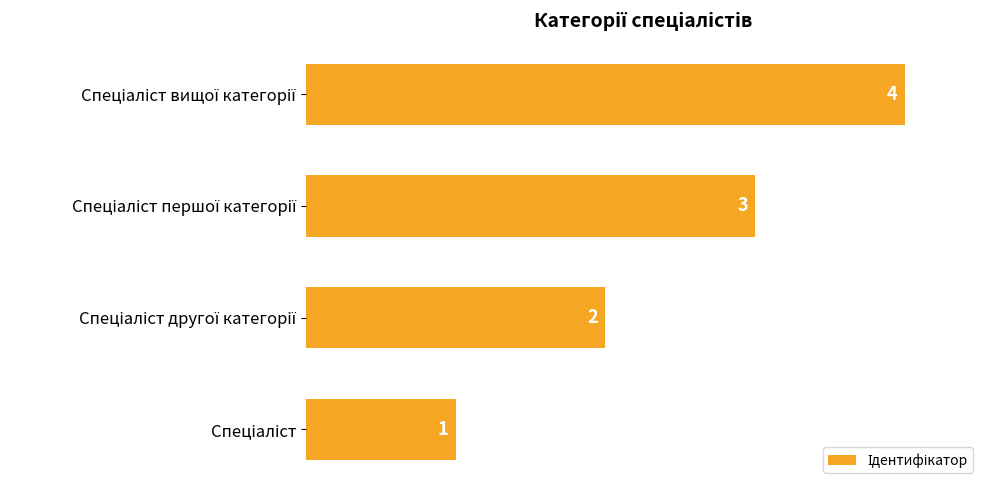

What is the sum of all values?

10